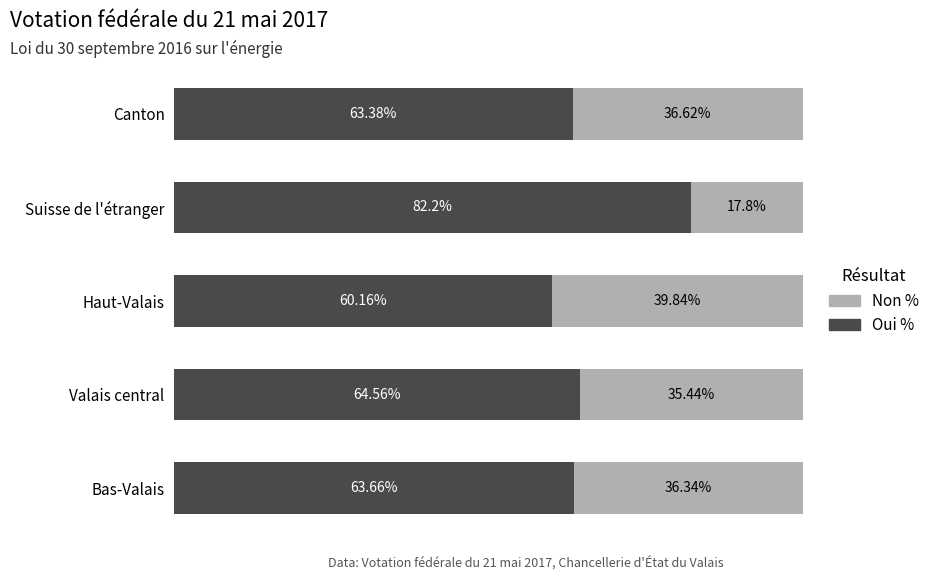

Where is Oui % nearest to the value 71?

Valais central